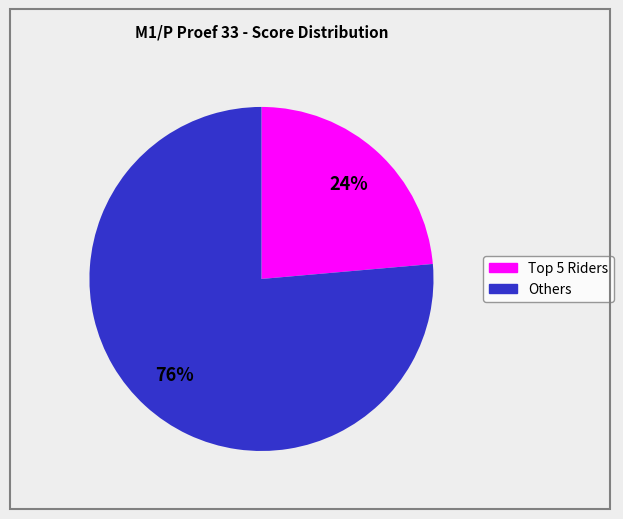

To the nearest percent, what is the average slice percentage?

50%